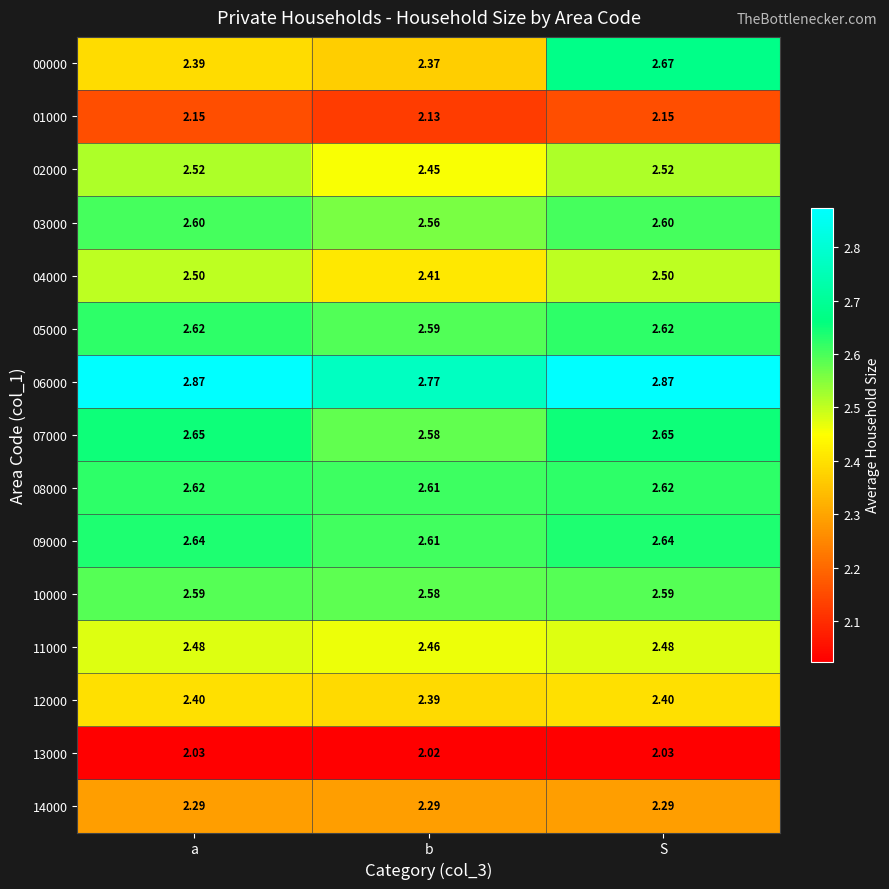

Where is 02000 nearest to the value 2?

b